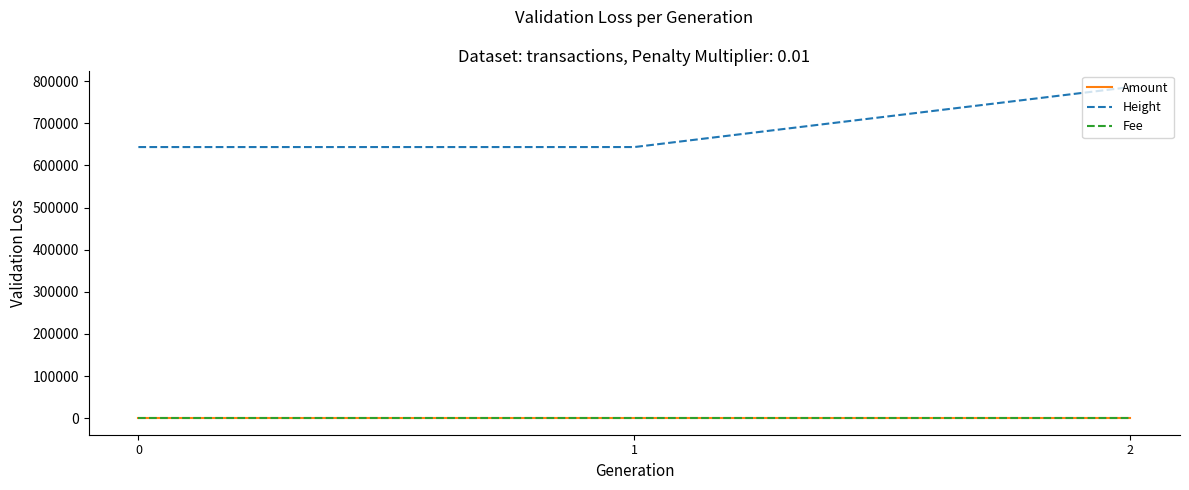

True or false: Amount has a value of 0.1 at 2.

True